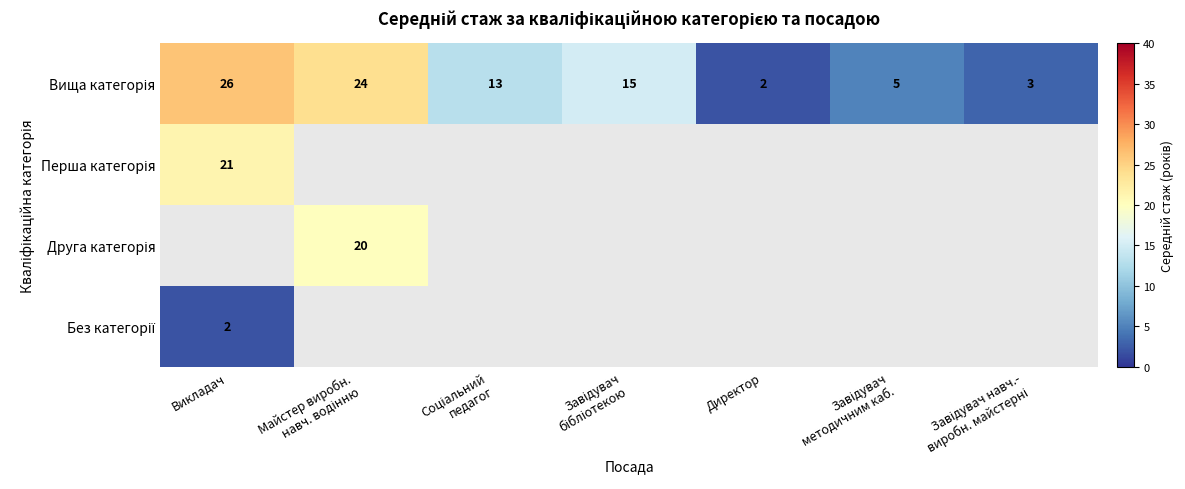

Which category has the highest value in the Без категорії series?

Викладач